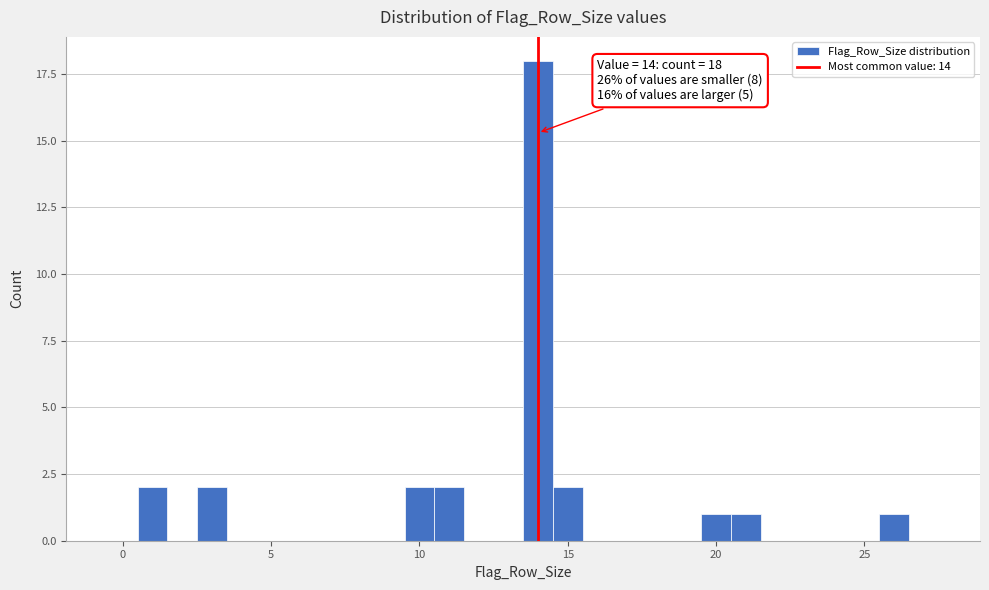

Around what value on the x-axis is the tallest bar? Give the approximate position of its centre, as read against the axis.

14.0